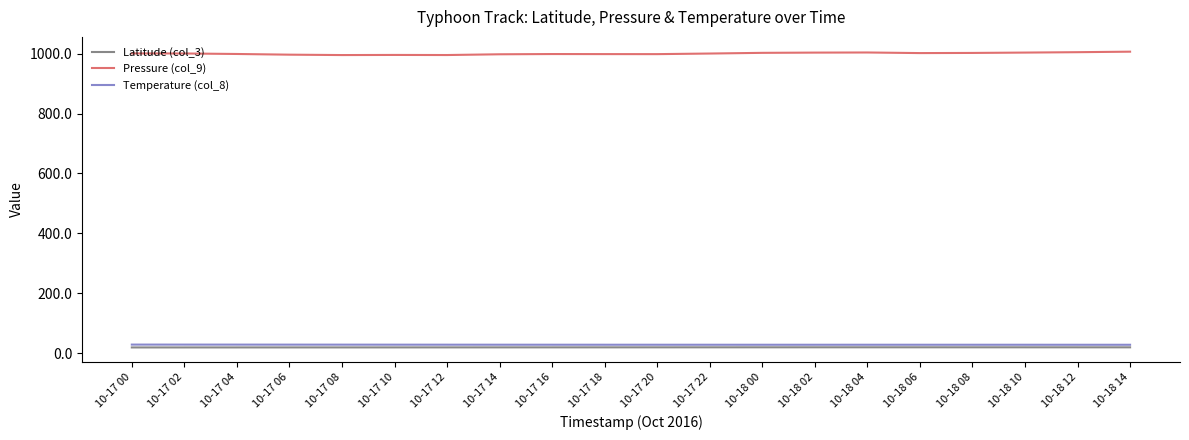

Which series has the widest spread of values?

Pressure (col_9)